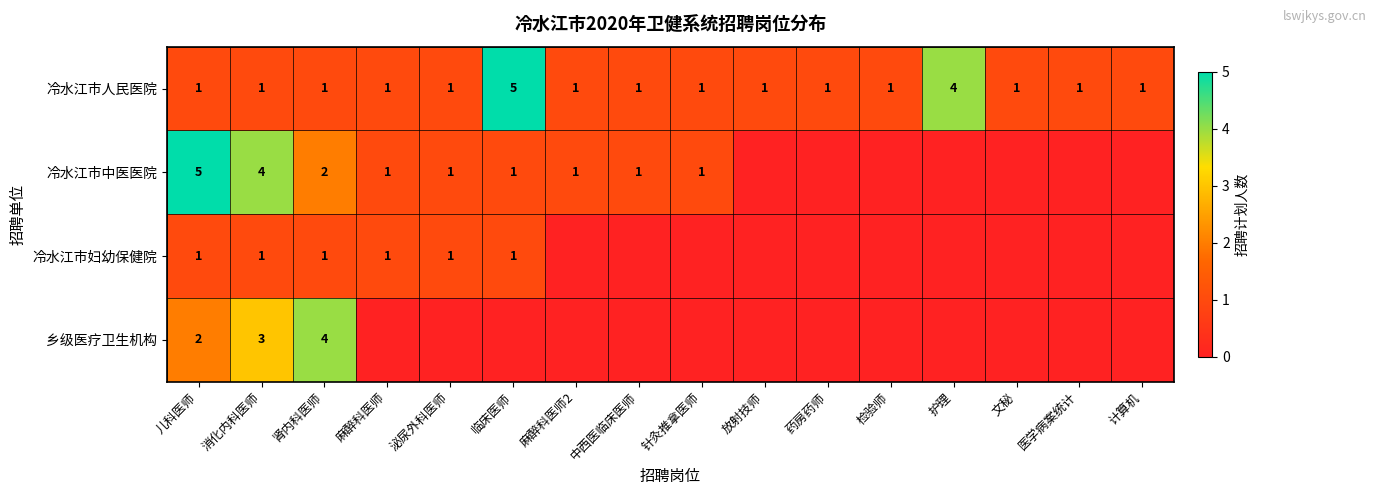

What is the difference between the second highest and second lowest values in the 冷水江市人民医院 series?

3